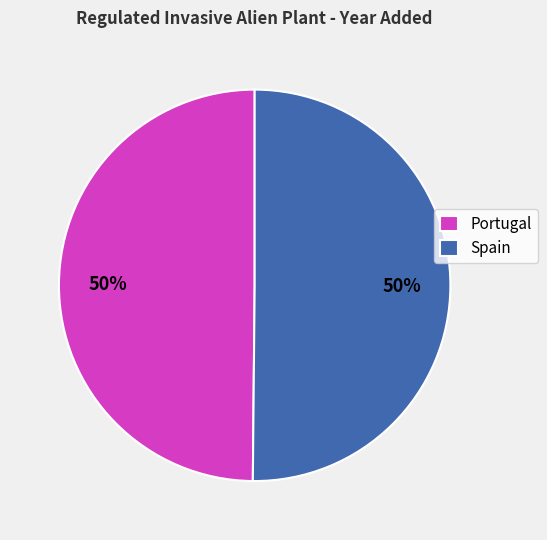

To the nearest percent, what portion does Portugal represent?

50%